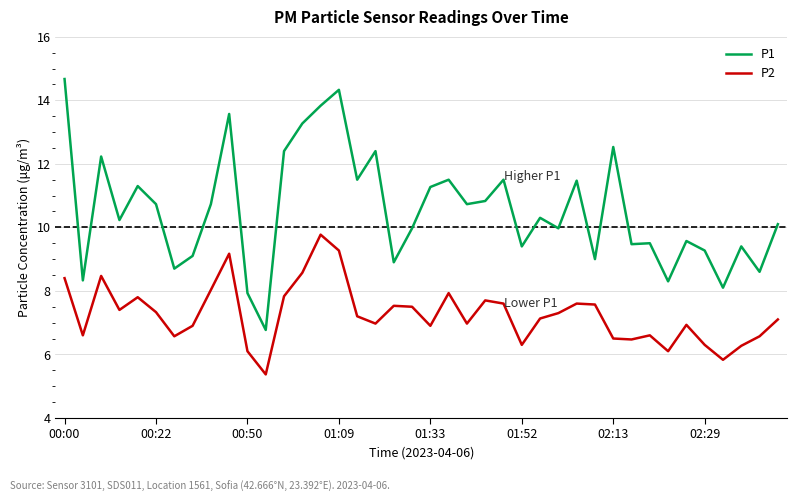

True or false: P2 and P1 intersect in this chart.

False